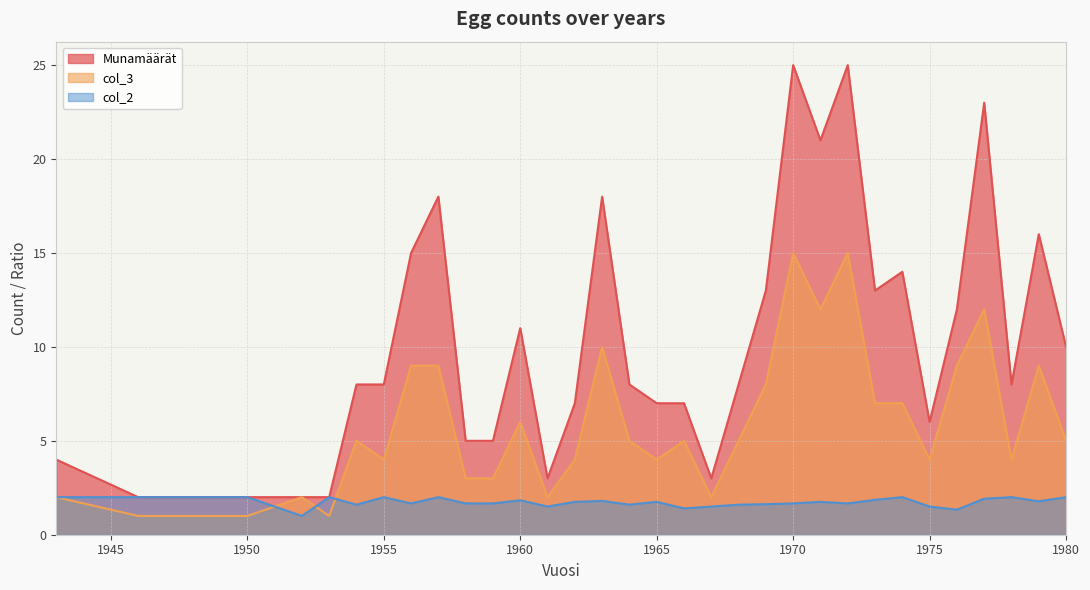

How many intersections are there between col_2 and col_3?

3